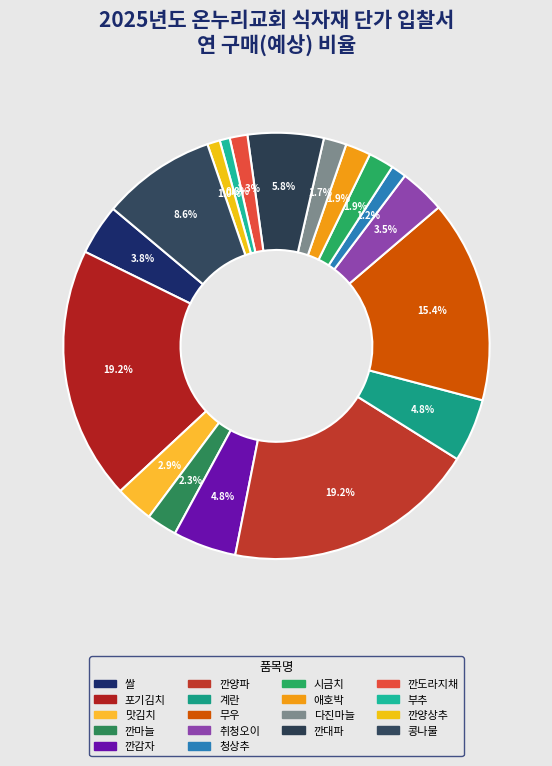

Does 부추 account for over 50% of the chart?

No